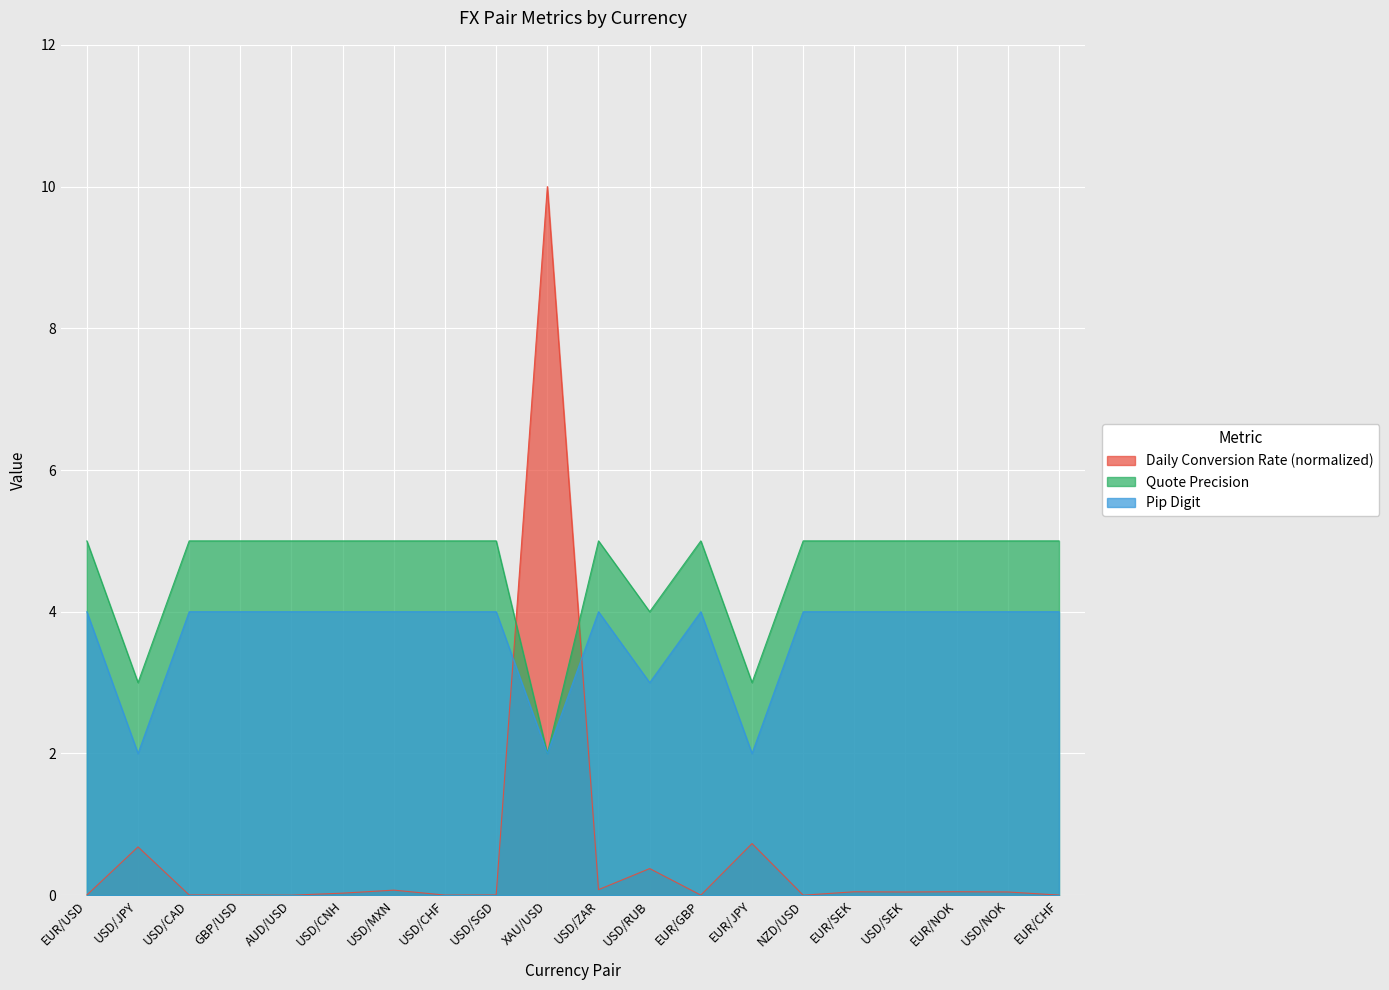

How many lines are shown in the chart?

3